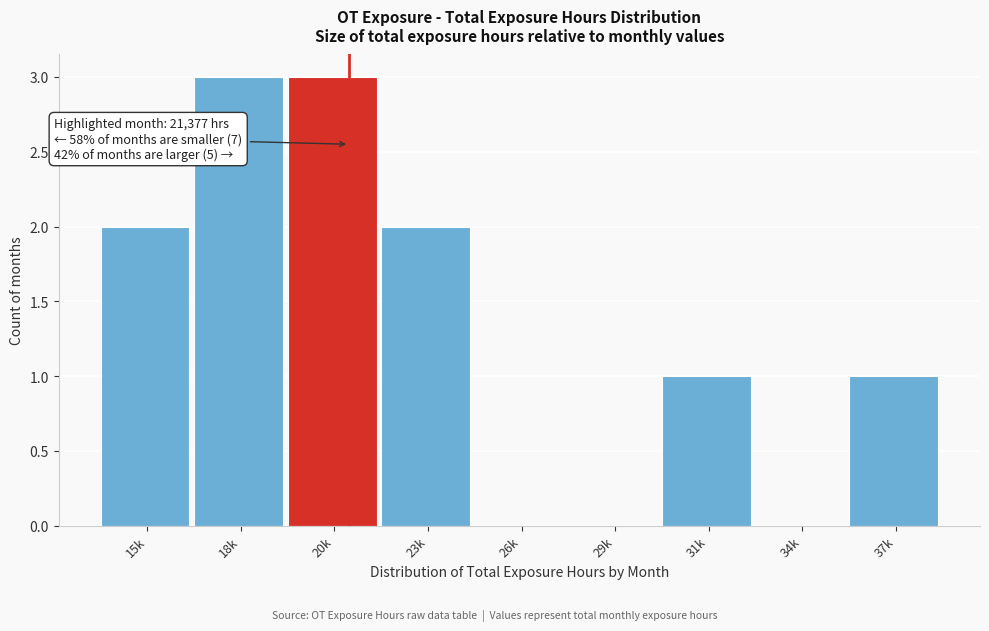

Reading left to right, extract all data points from this chart.

15k=2	18k=3	20k=3	23k=2	26k=0	29k=0	31k=1	34k=0	37k=1